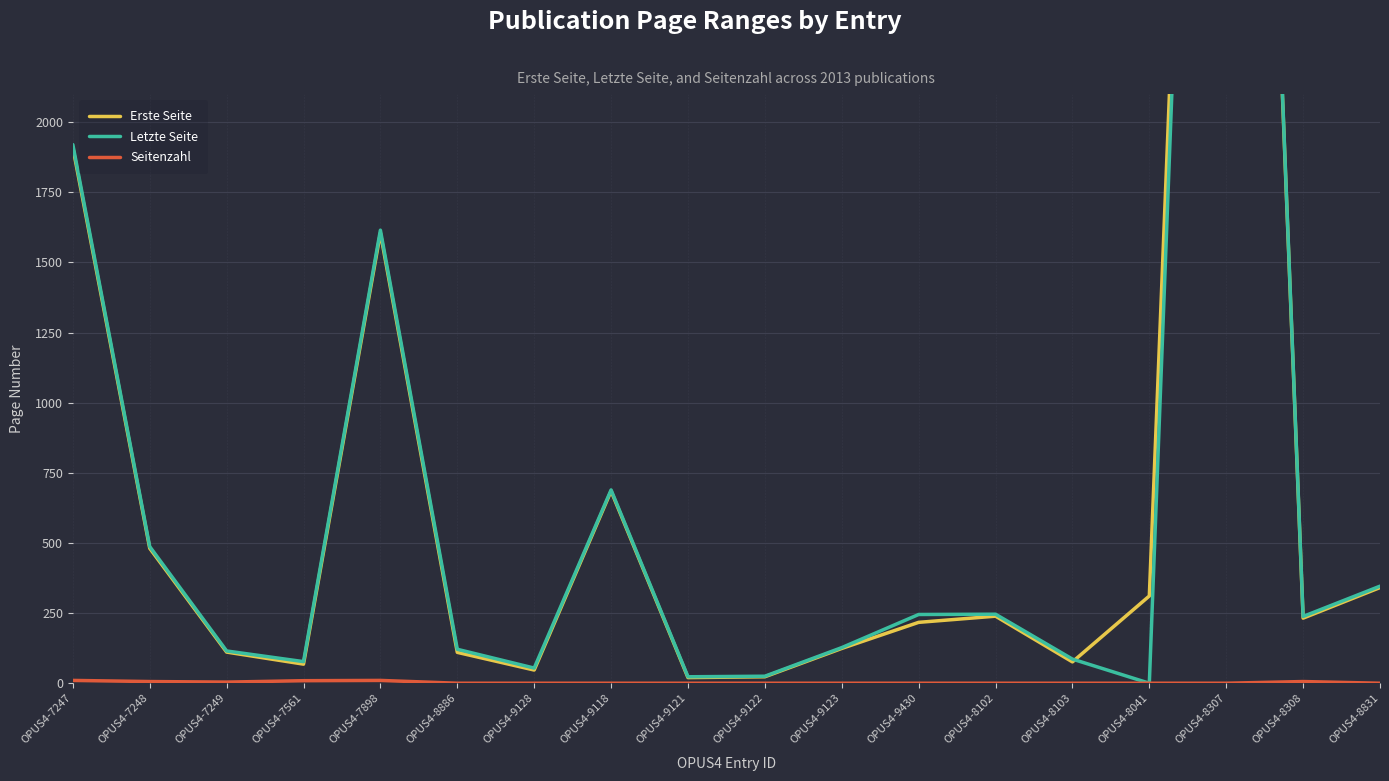

At how many categories does at least one series exceed 7046?

1